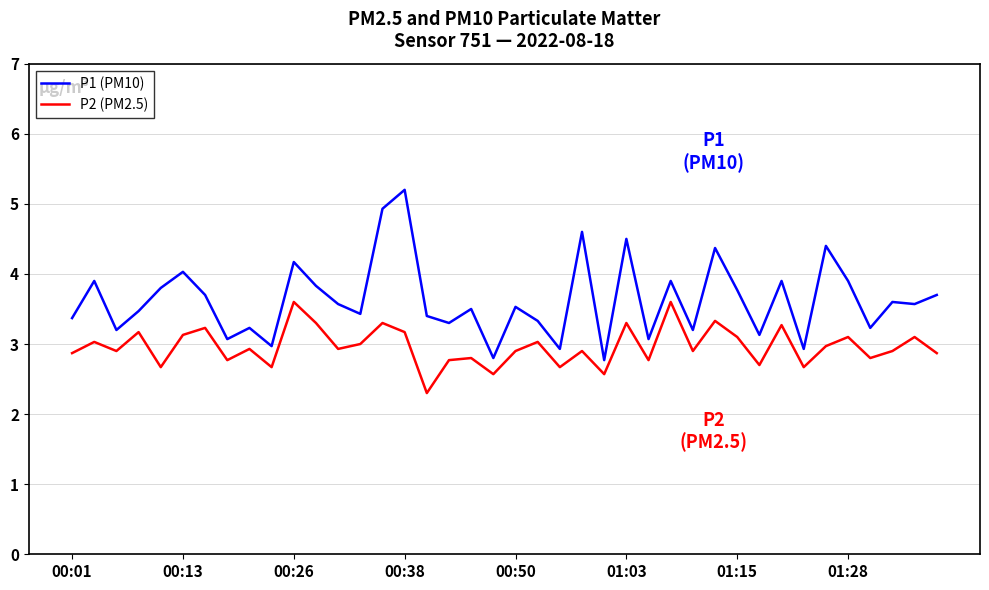

How many lines are shown in the chart?

2